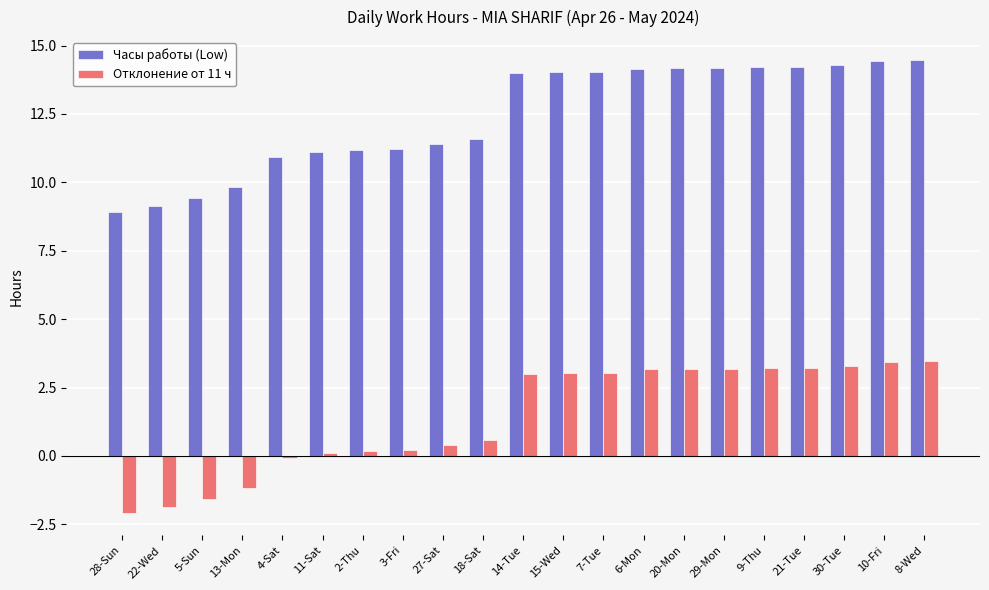

What is the label of the 16th bar from the left?

29-Mon